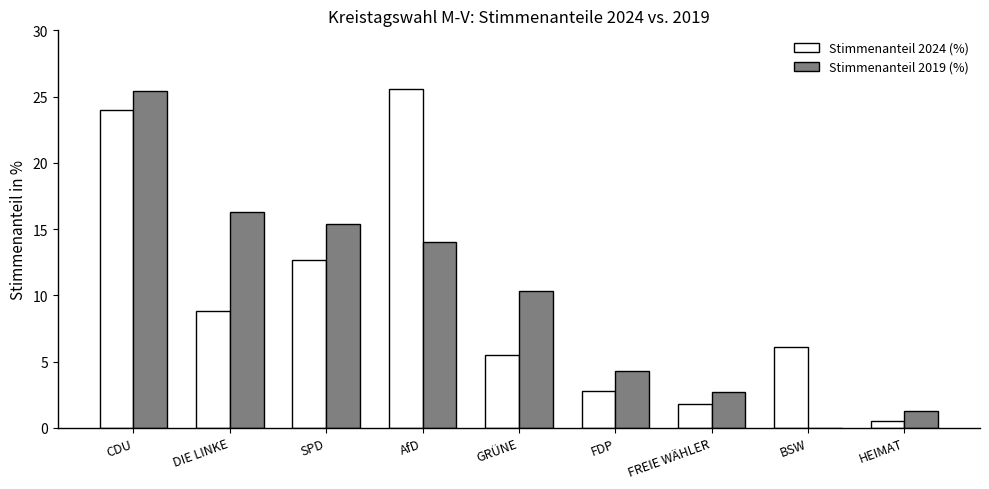

The value of Stimmenanteil 2019 (%) at DIE LINKE is 16.3. True or false?

True